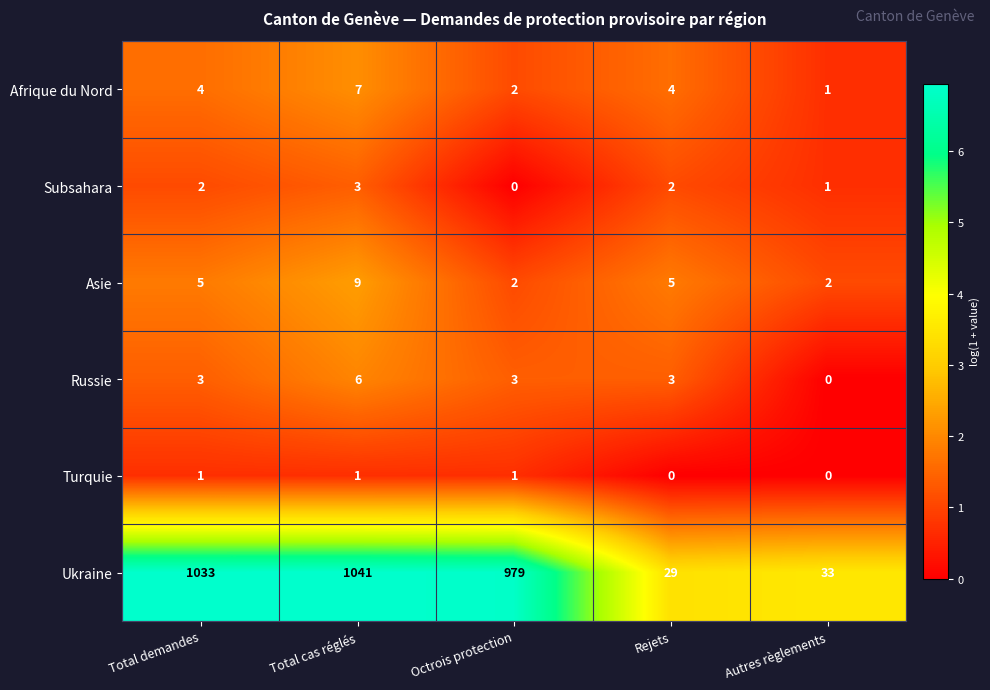

Count the number of data series in this chart.

6